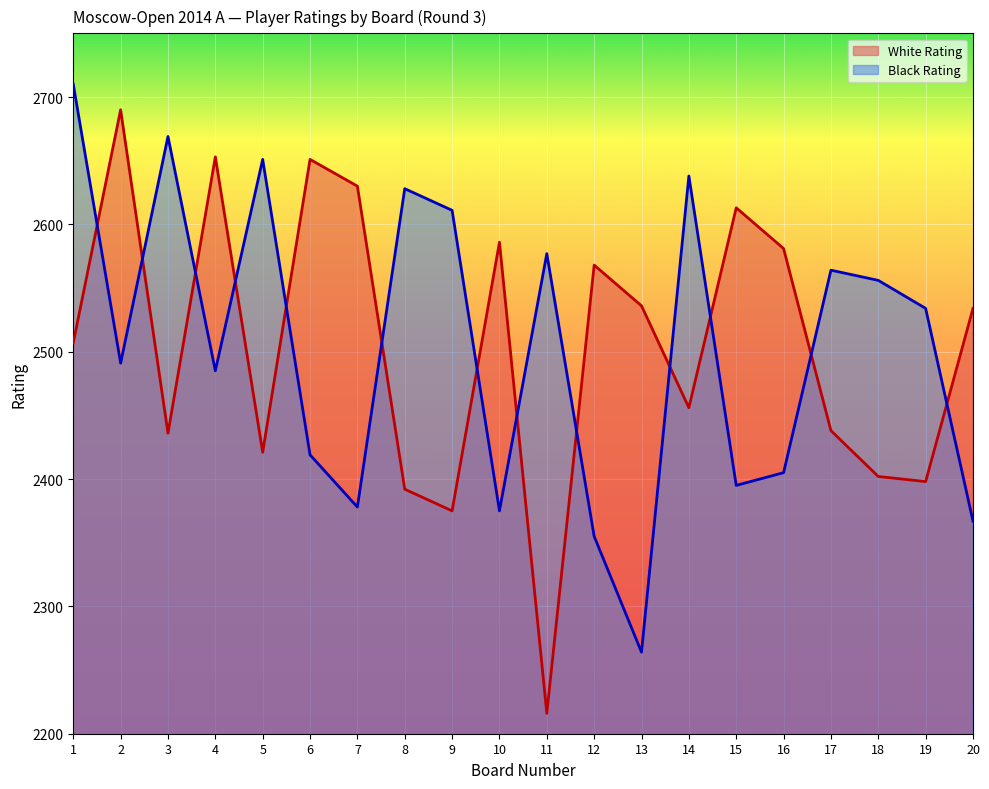

How many interior local peaks does the Black Rating series have?

6